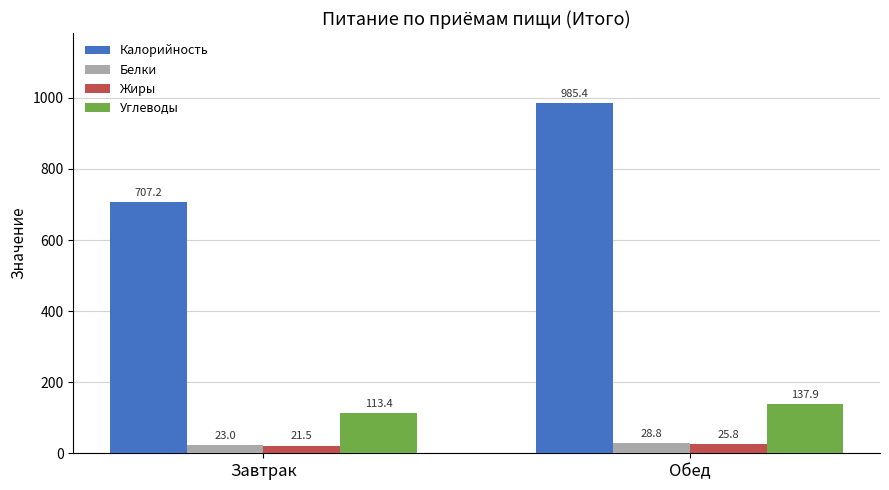

Rank the series by their maximum value, from lowest to highest.

Жиры, Белки, Углеводы, Калорийность